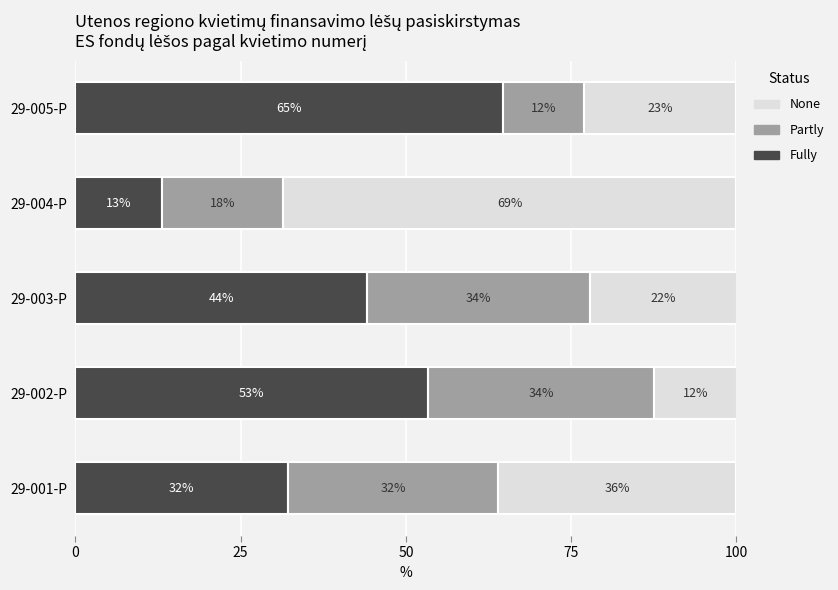

Reading left to right, extract all data points from this chart.

Fully: 0=32.2	25=53.3	50=44.1	75=13.1	100=64.6
Partly: 0=31.7	25=34.3	50=33.8	75=18.2	100=12.4
None: 0=36.1	25=12.4	50=22.1	75=68.7	100=23.0